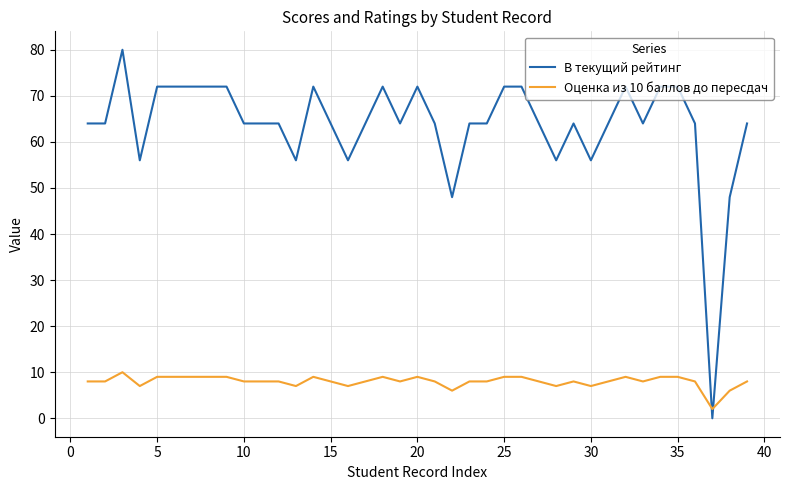

What is the difference between the second highest and minimum values in the В текущий рейтинг series?

72